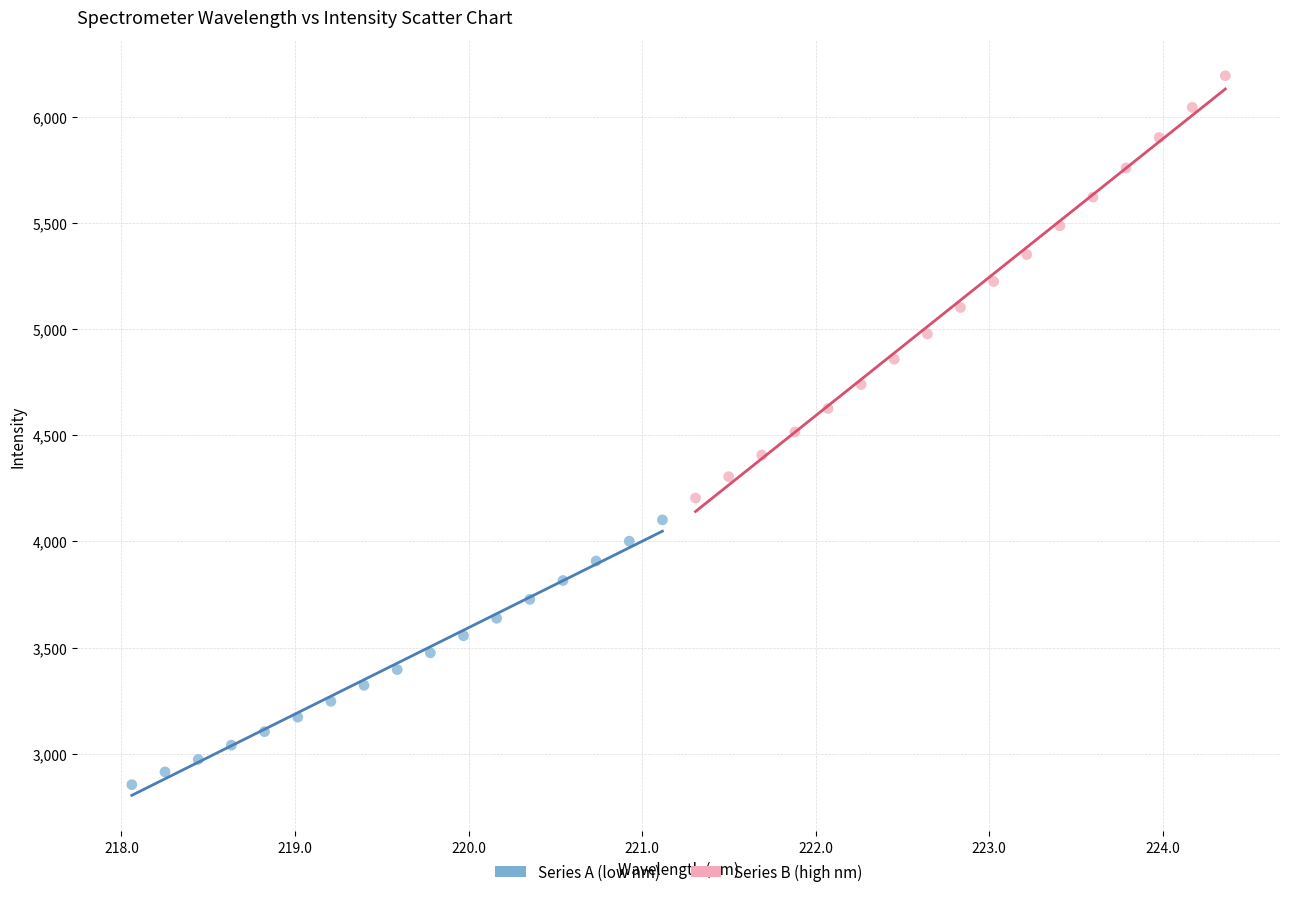

Which series has the largest Y range (max minus min)?

Series B (high nm)